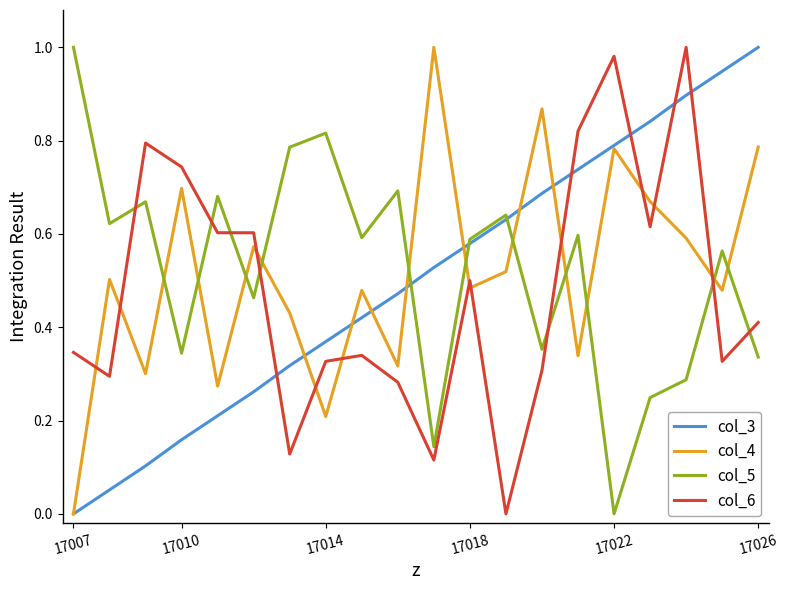

True or false: col_5 and col_4 cross at least once.

True